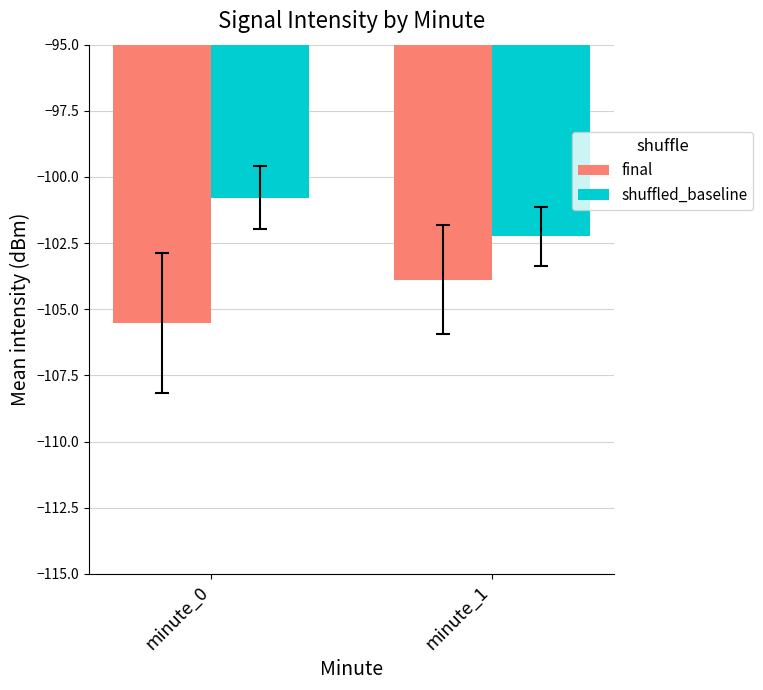

Rank the series at minute_1 from lowest to highest value.

final, shuffled_baseline